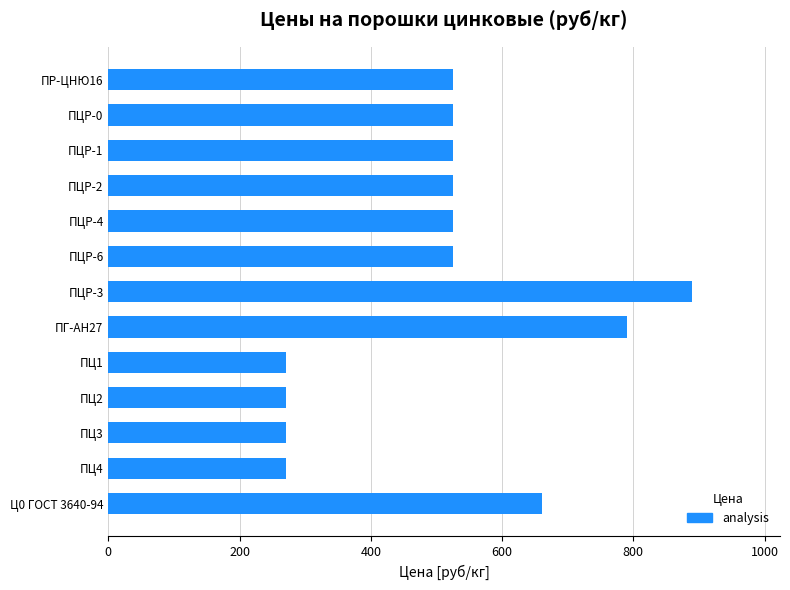

The chart shows a value of 221 at ПЦР-0. True or false?

False